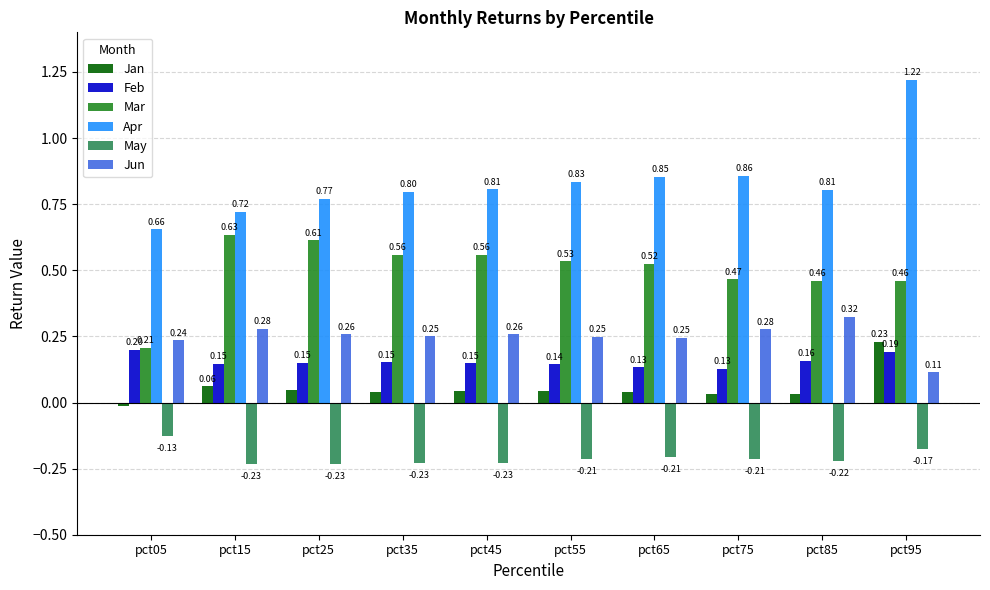

At which label does Apr reach its minimum?

pct05